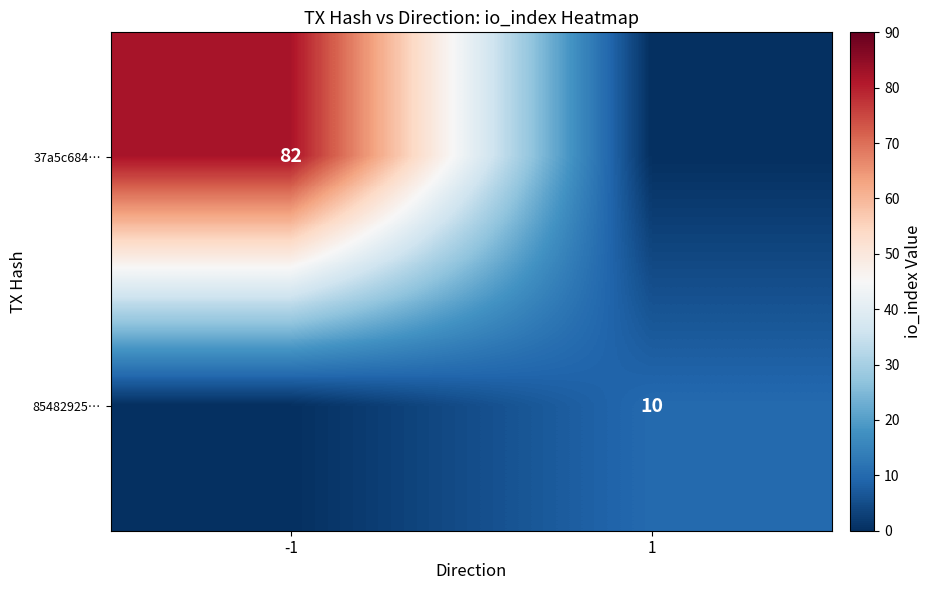

At which category is the sum across all series the highest?

-1